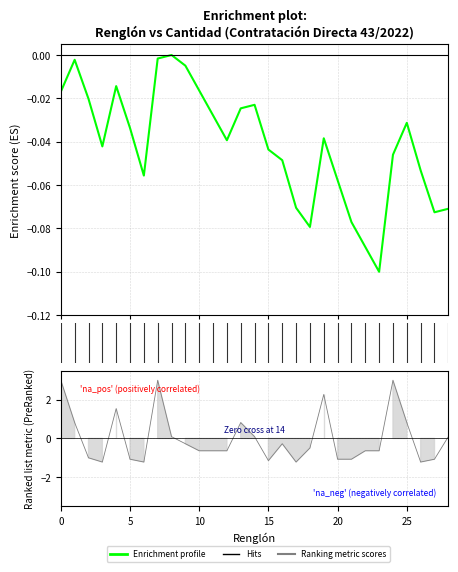

What is the value of the 11th point from the left?

-0.6